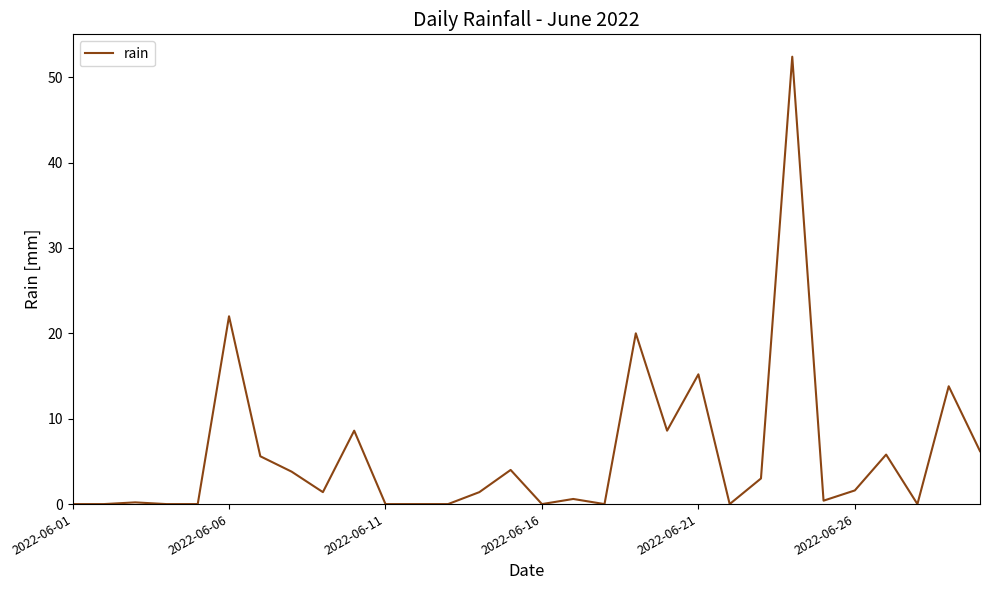

What is the difference between the maximum and minimum values?

52.4